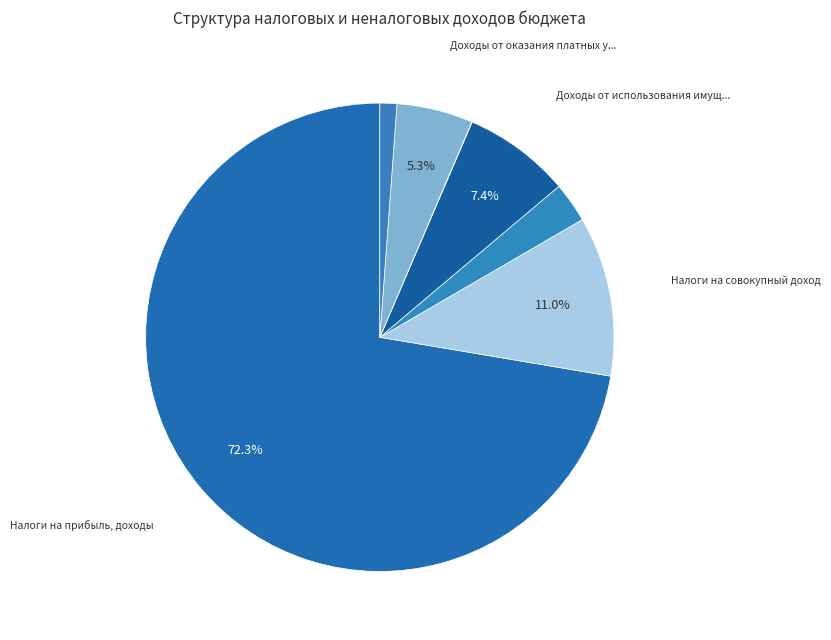

Which category has the smallest portion of the pie?

Платежи при пользовании природными ресурсами